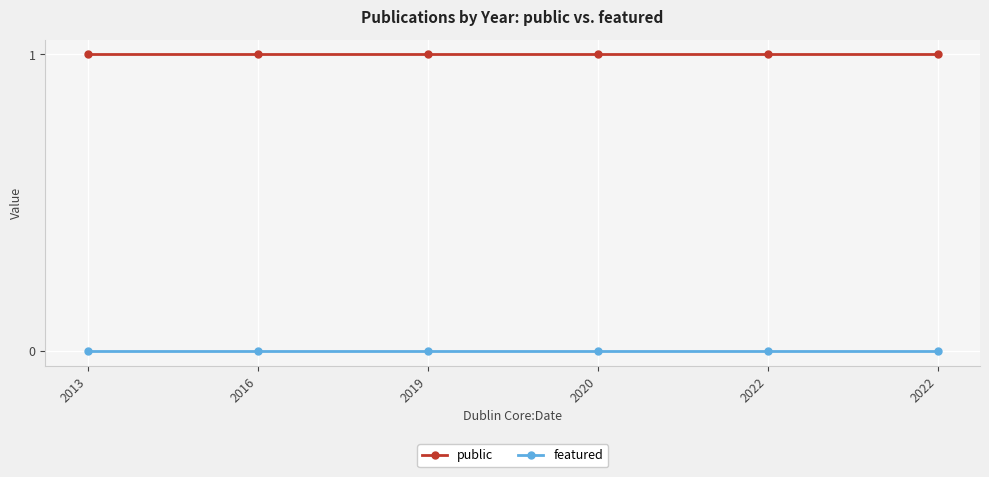

True or false: featured has a value of 0 at 2020.

True